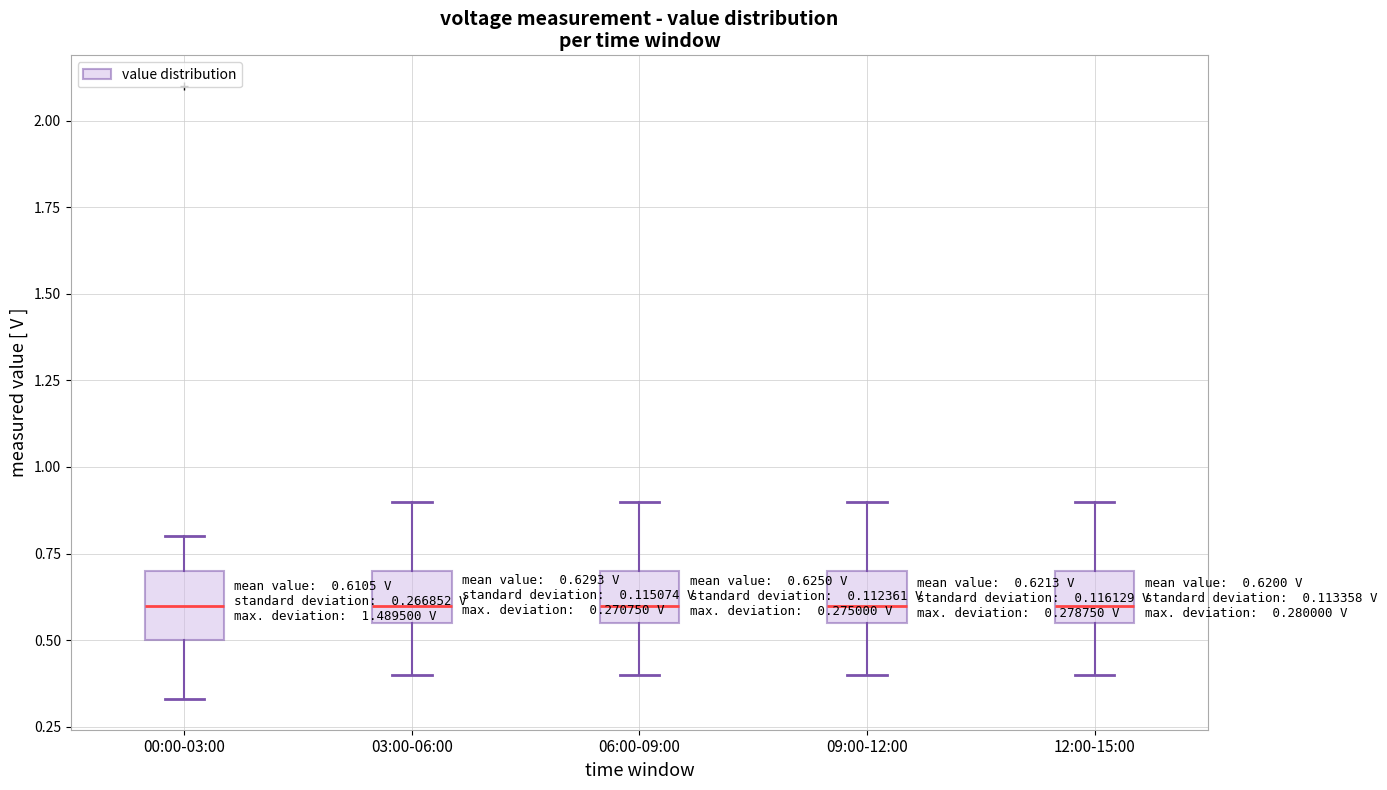

Which box is the tallest, from its lower edge to its upper edge?

00:00-03:00